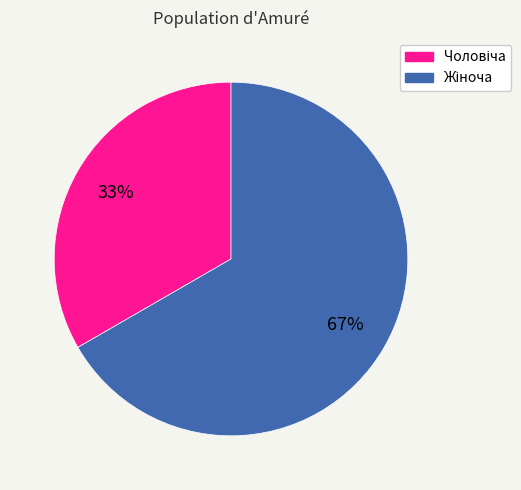

Is there a majority slice in this chart?

Yes